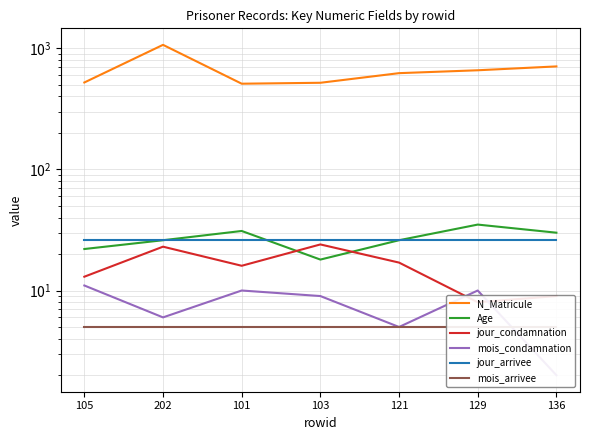

Which series ends up on top after the final intersection of Age and jour_arrivee?

jour_arrivee